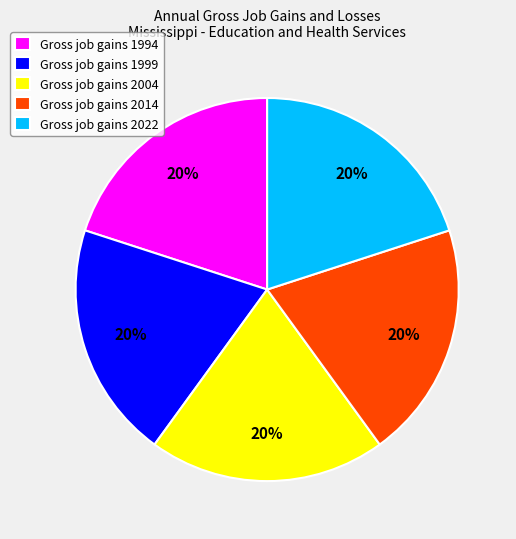

Is there a majority slice in this chart?

No